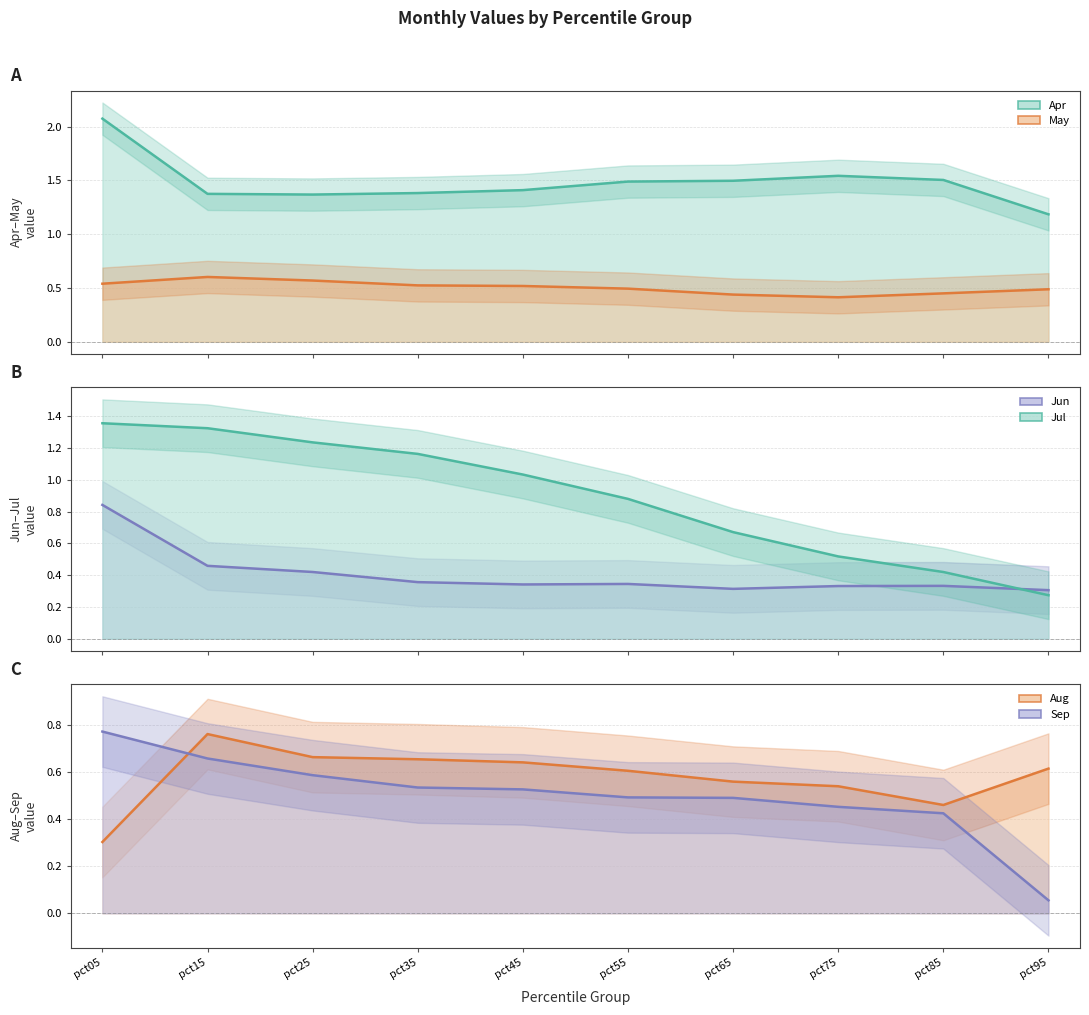

True or false: Jun and Apr cross at least once.

False